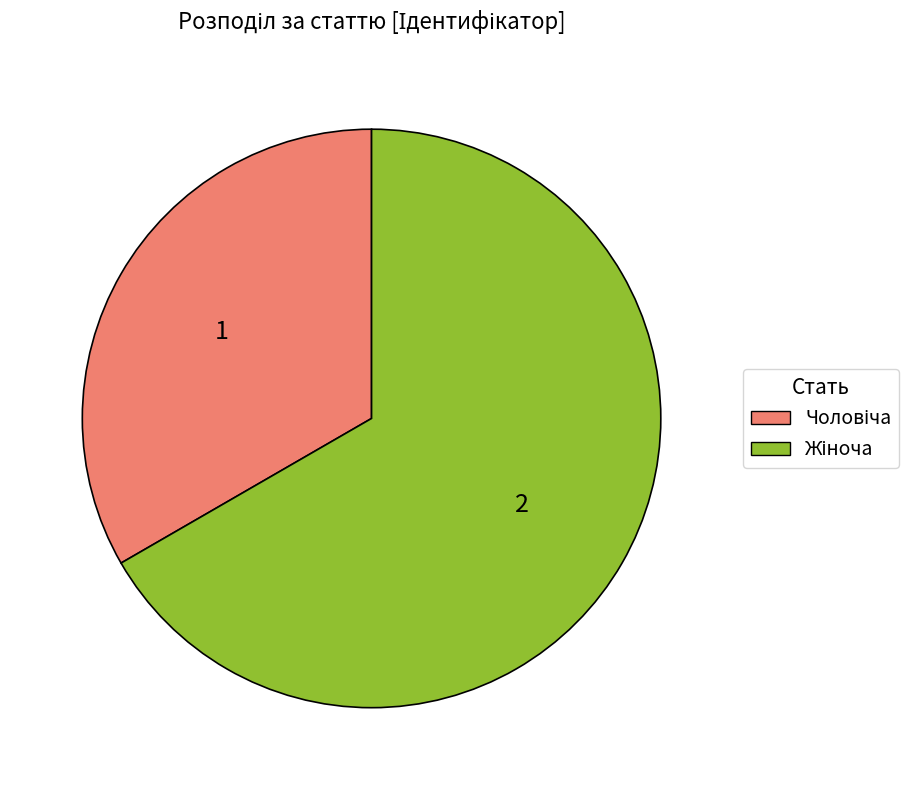

Is there a majority slice in this chart?

Yes